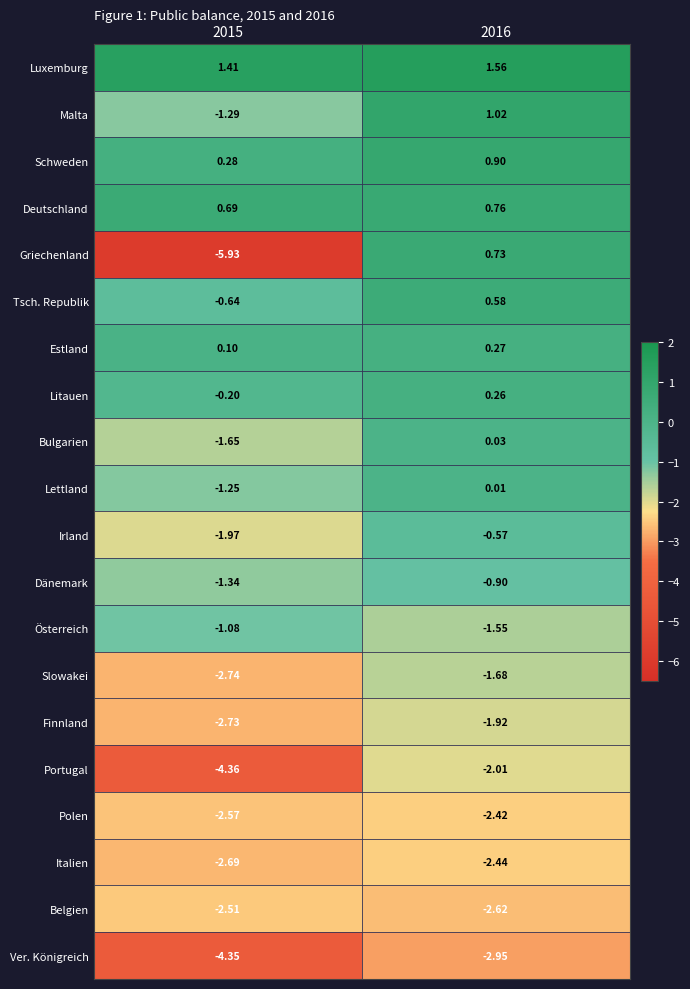

Rank the series by their maximum value, from lowest to highest.

Ver. Königreich, Belgien, Italien, Polen, Portugal, Finnland, Slowakei, Österreich, Dänemark, Irland, Lettland, Bulgarien, Litauen, Estland, Tsch. Republik, Griechenland, Deutschland, Schweden, Malta, Luxemburg